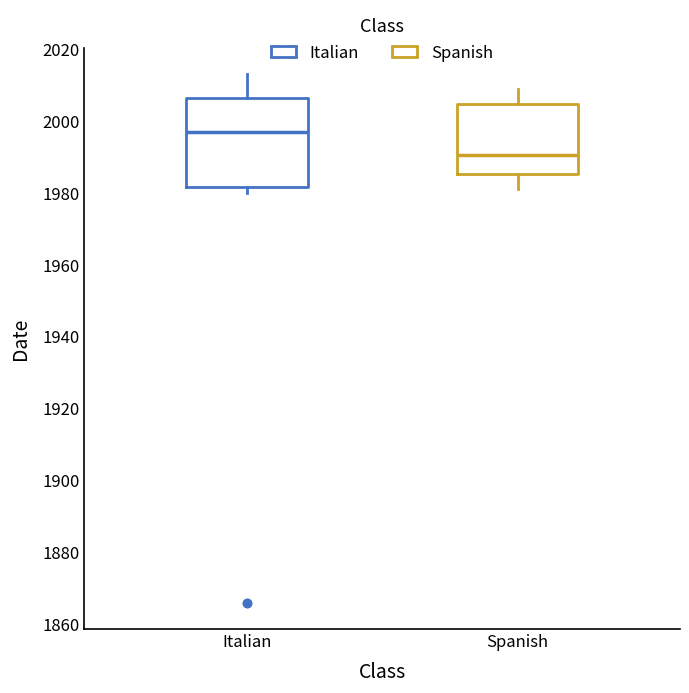

Reading left to right, read every box against the y-axis: the position of its median line, the range the box covers, and the ends of its whiskers. The values are not printed on the chart, so give them approximately, as read against the axis.

Italian: median 1998, box 1982 to 2006, whiskers 1980 to 2014
Spanish: median 1990, box 1986 to 2004, whiskers 1982 to 2010